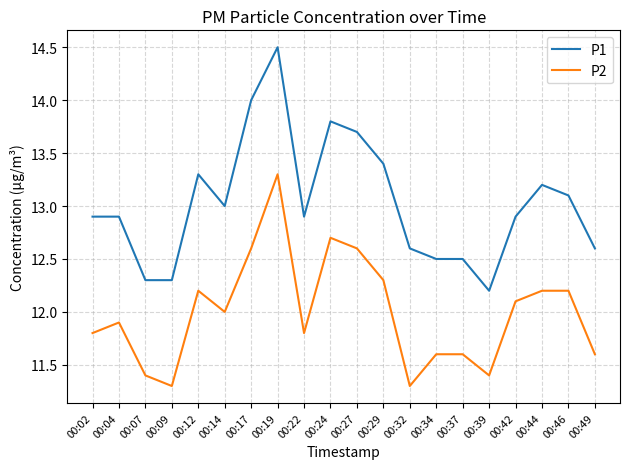

What is the greatest value displayed?

14.5